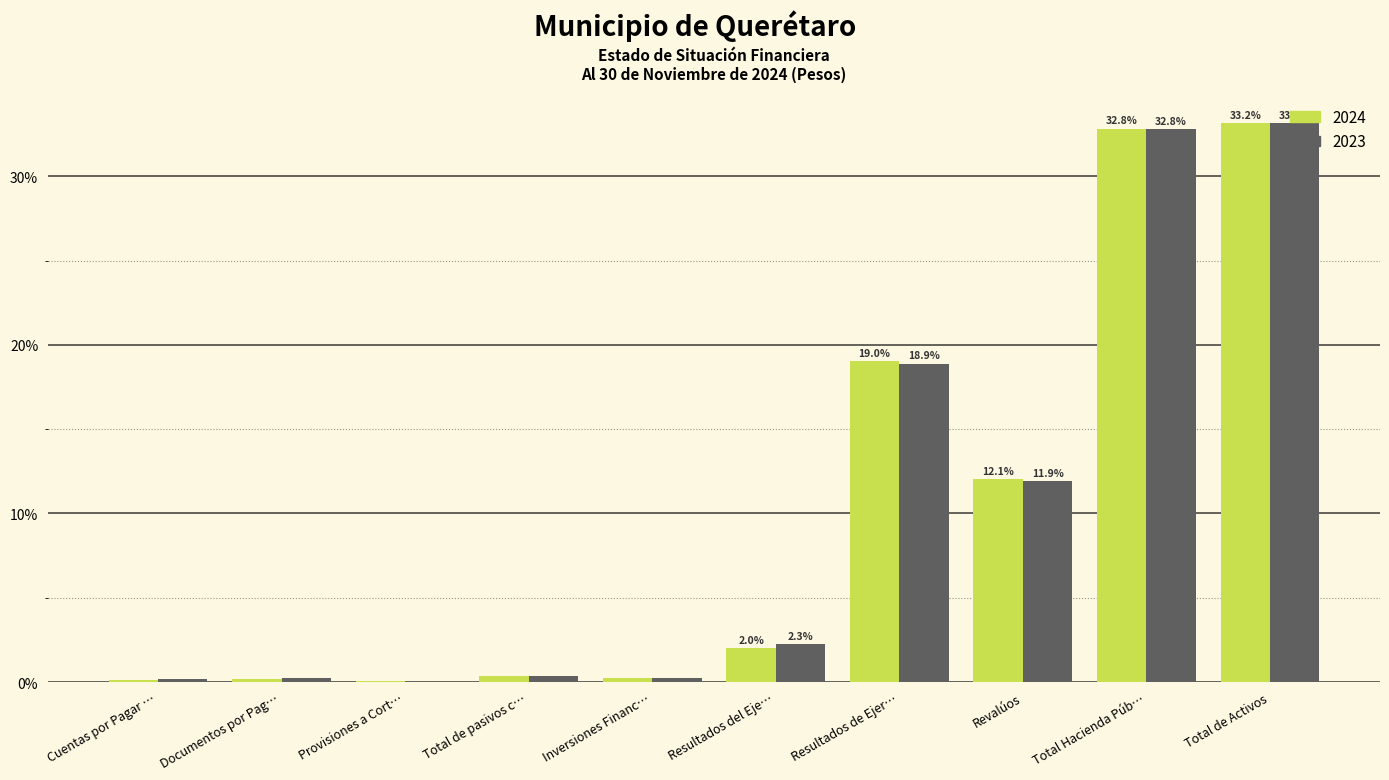

Where is 2023 nearest to the value 16?

Resultados de Ejer…